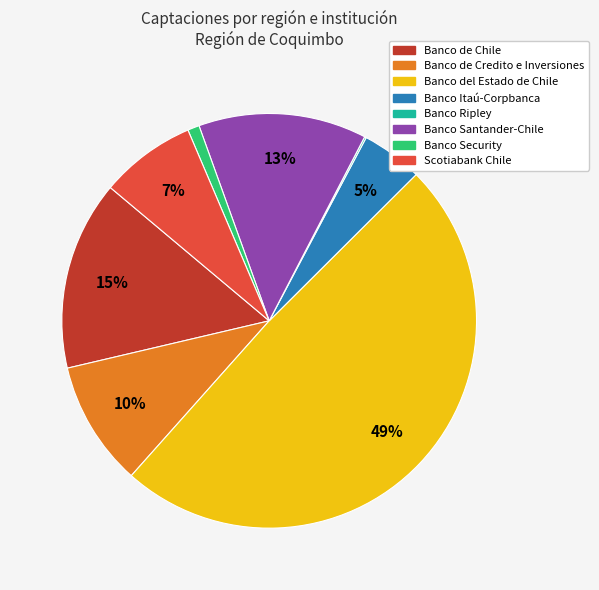

Does Banco del Estado de Chile represent more than half of the total?

No